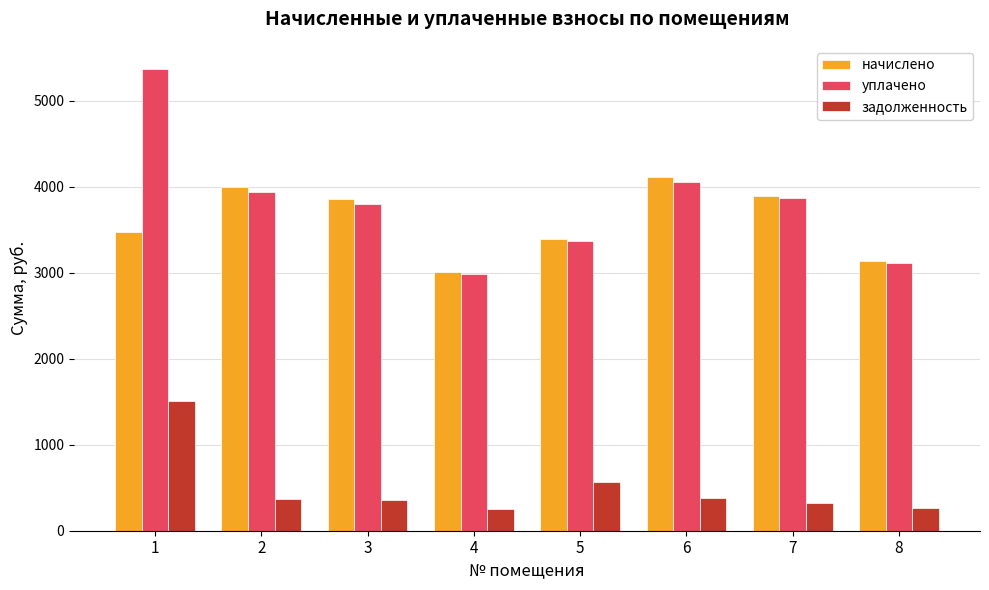

How many data points in уплачено are less than 3875?

4